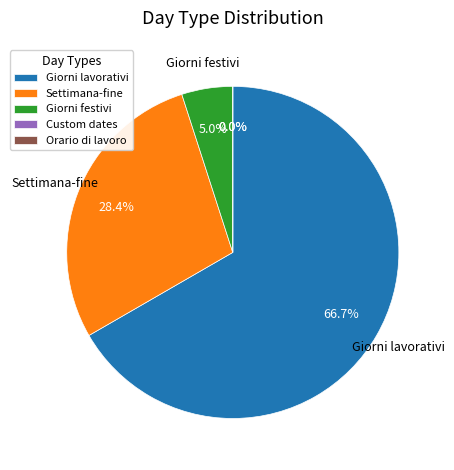

To the nearest percent, what percentage of the pie is Settimana-fine?

28%